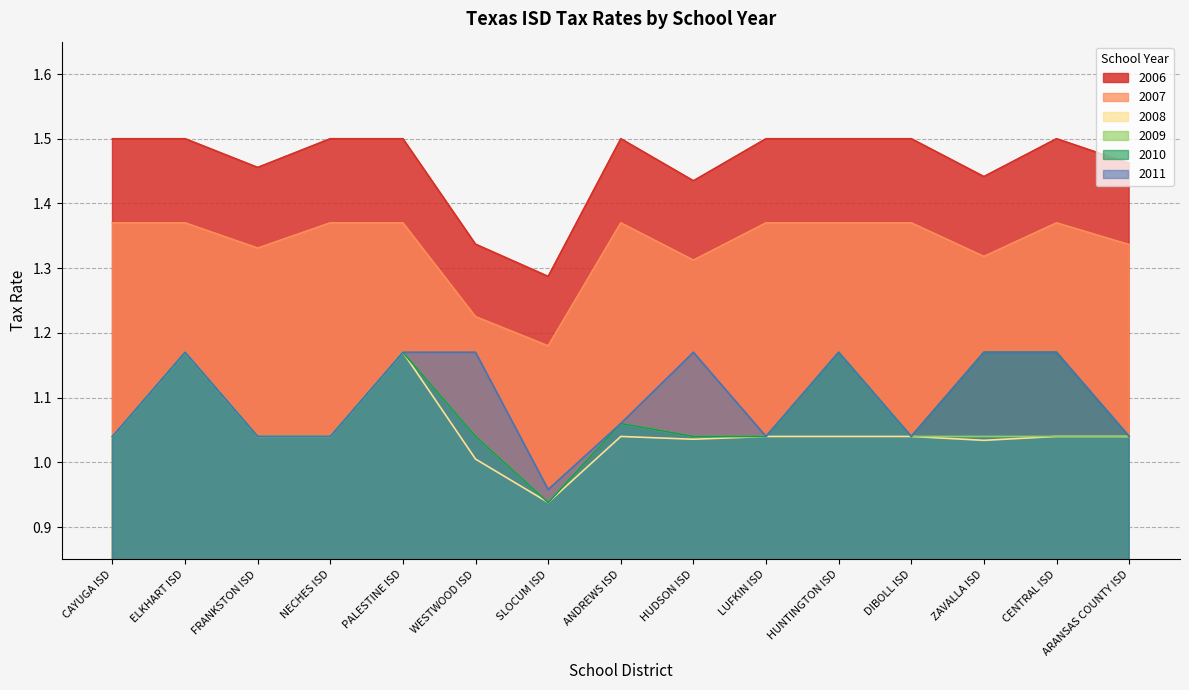

True or false: 2011 and 2006 cross at least once.

False